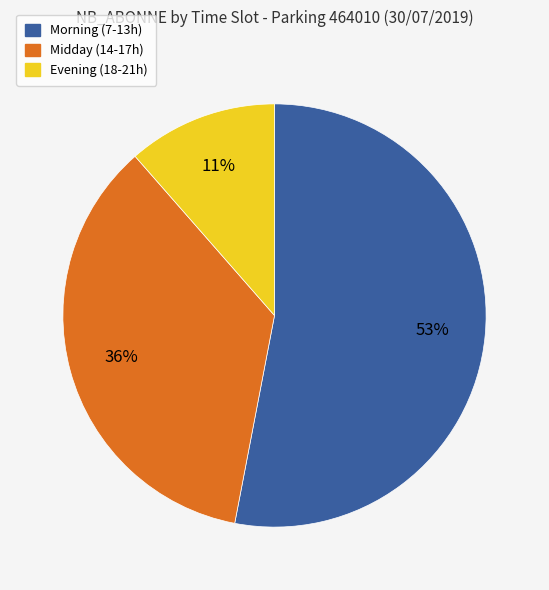

To the nearest percent, what is the difference between the largest and smallest slice percentages?

42%